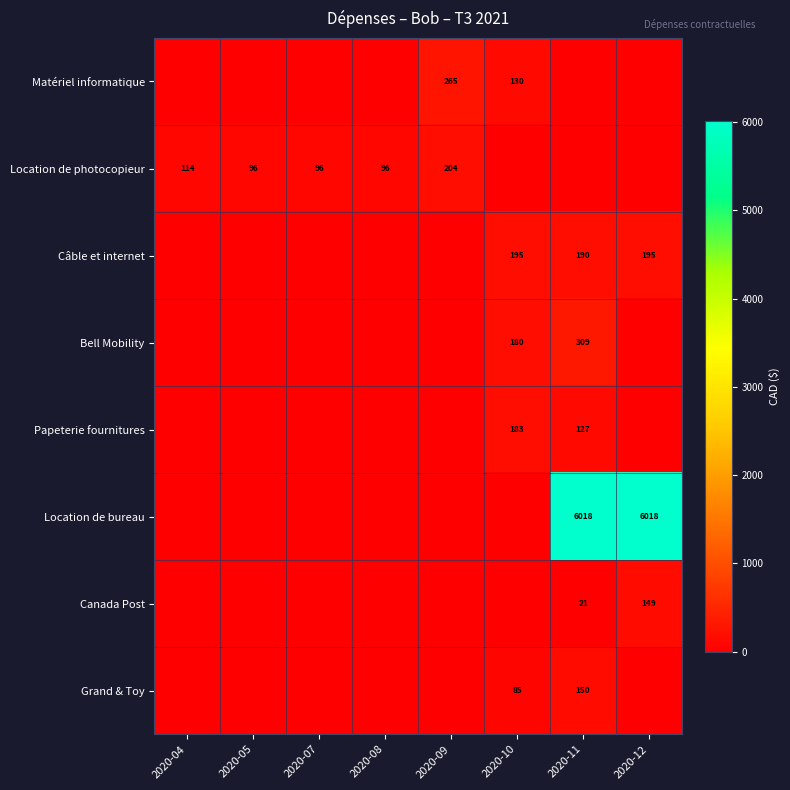

The Grand & Toy series shows 150 at 2020-11. True or false?

True